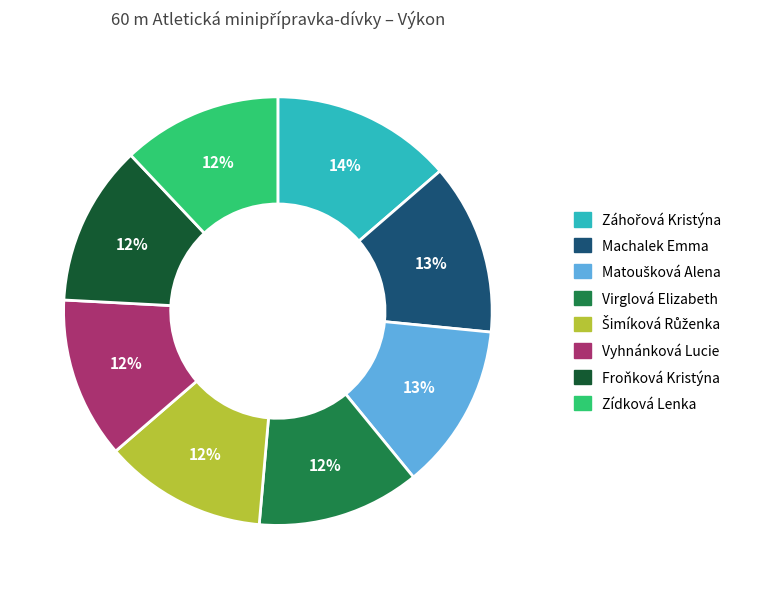

Is there any slice that represents more than half of the pie?

No